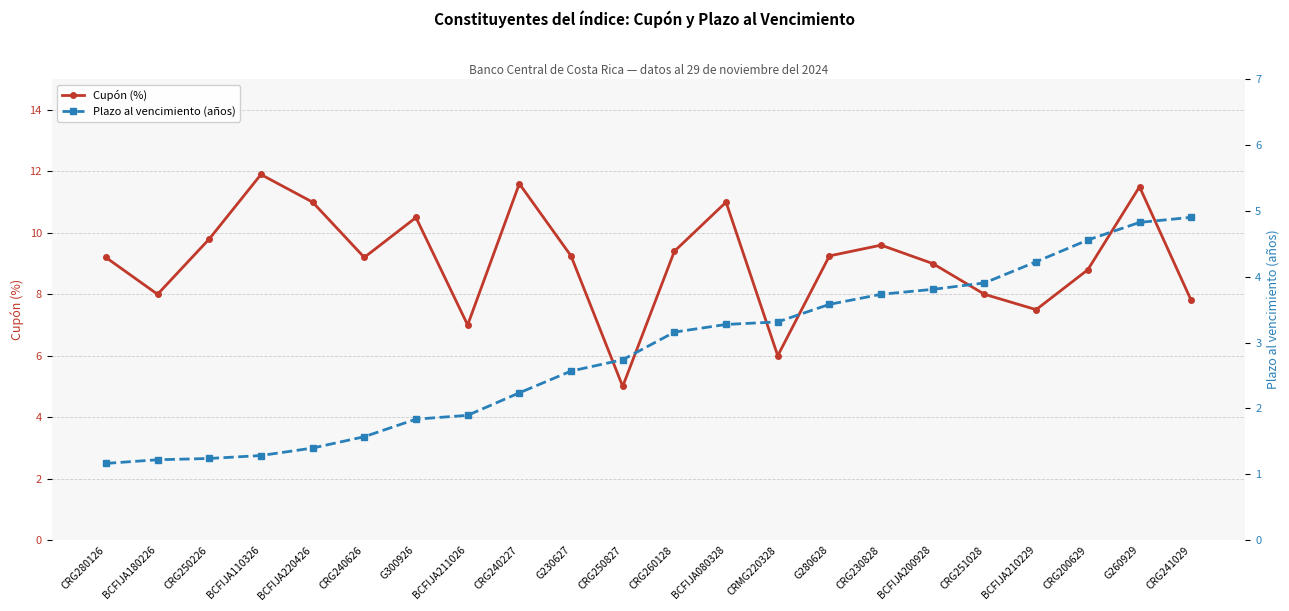

True or false: Cupón (%) and Plazo al vencimiento (años) cross at least once.

False